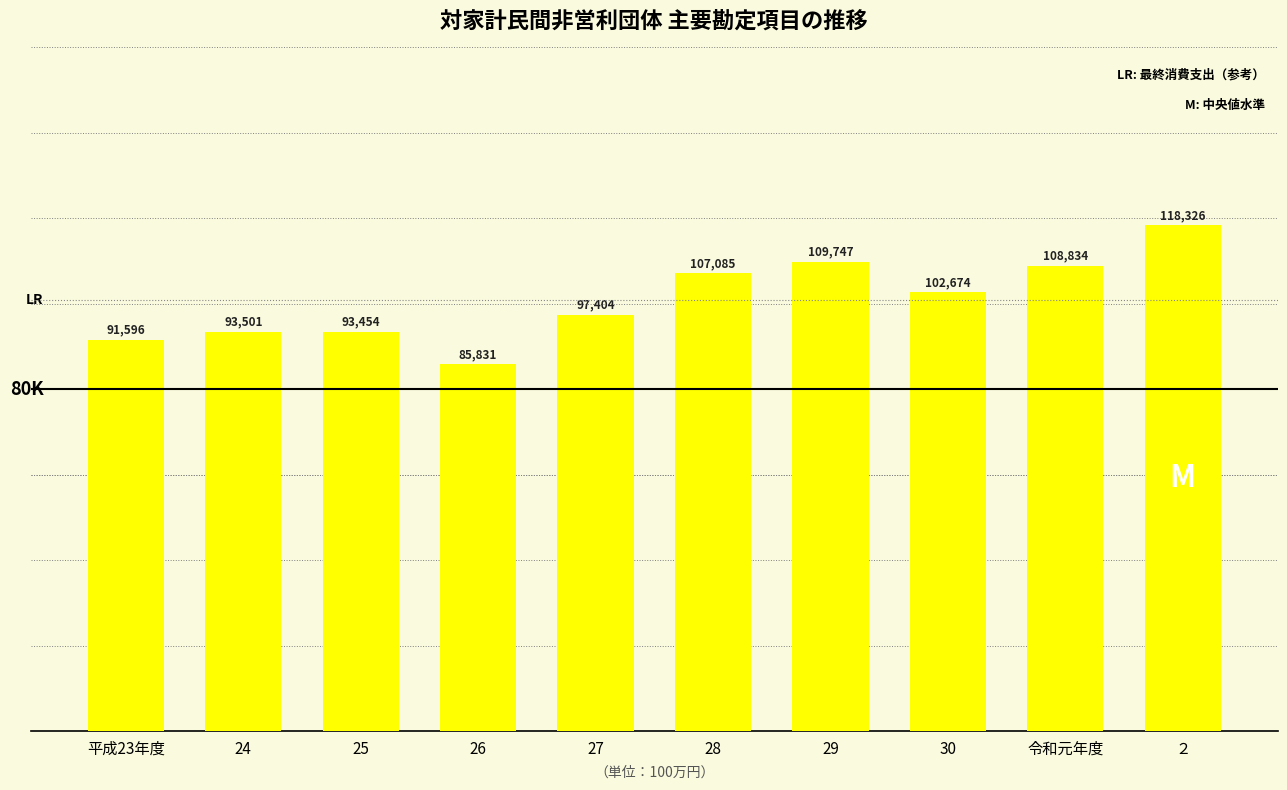

How many values are below 102674?

5